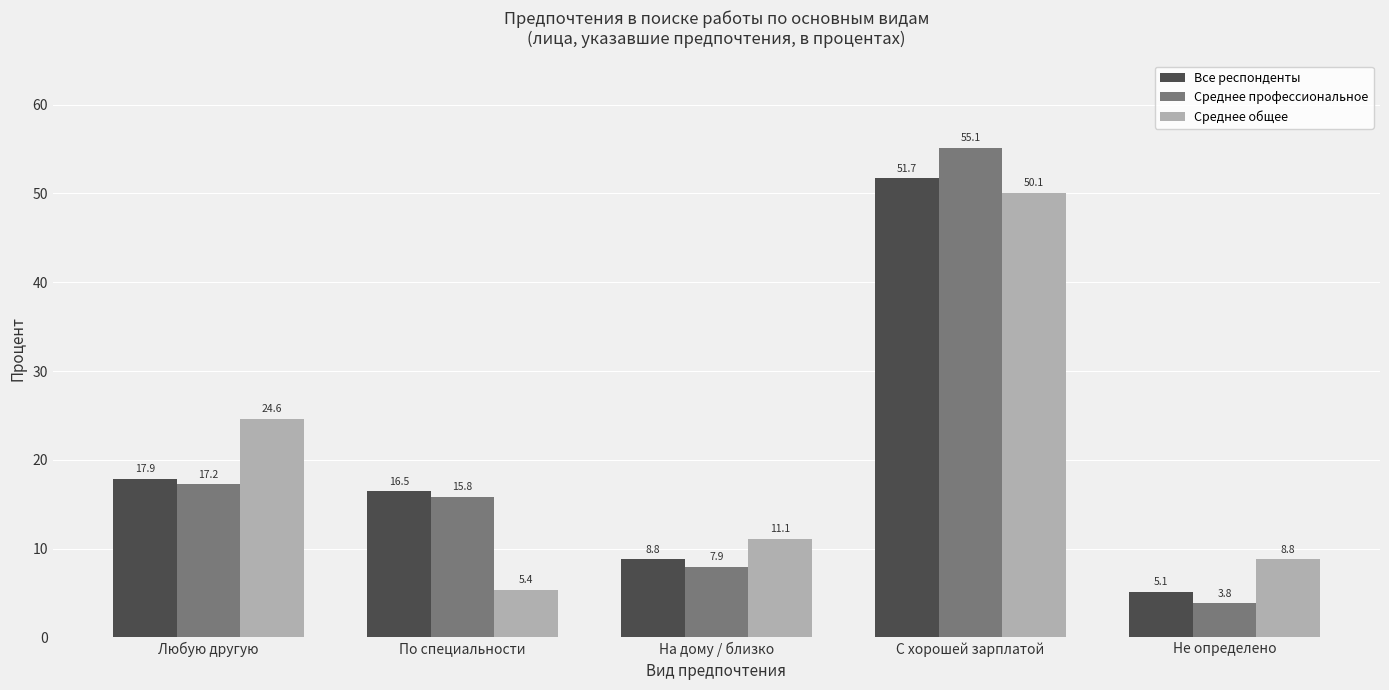

What is the approximate value of Все респонденты at С хорошей зарплатой?

51.7